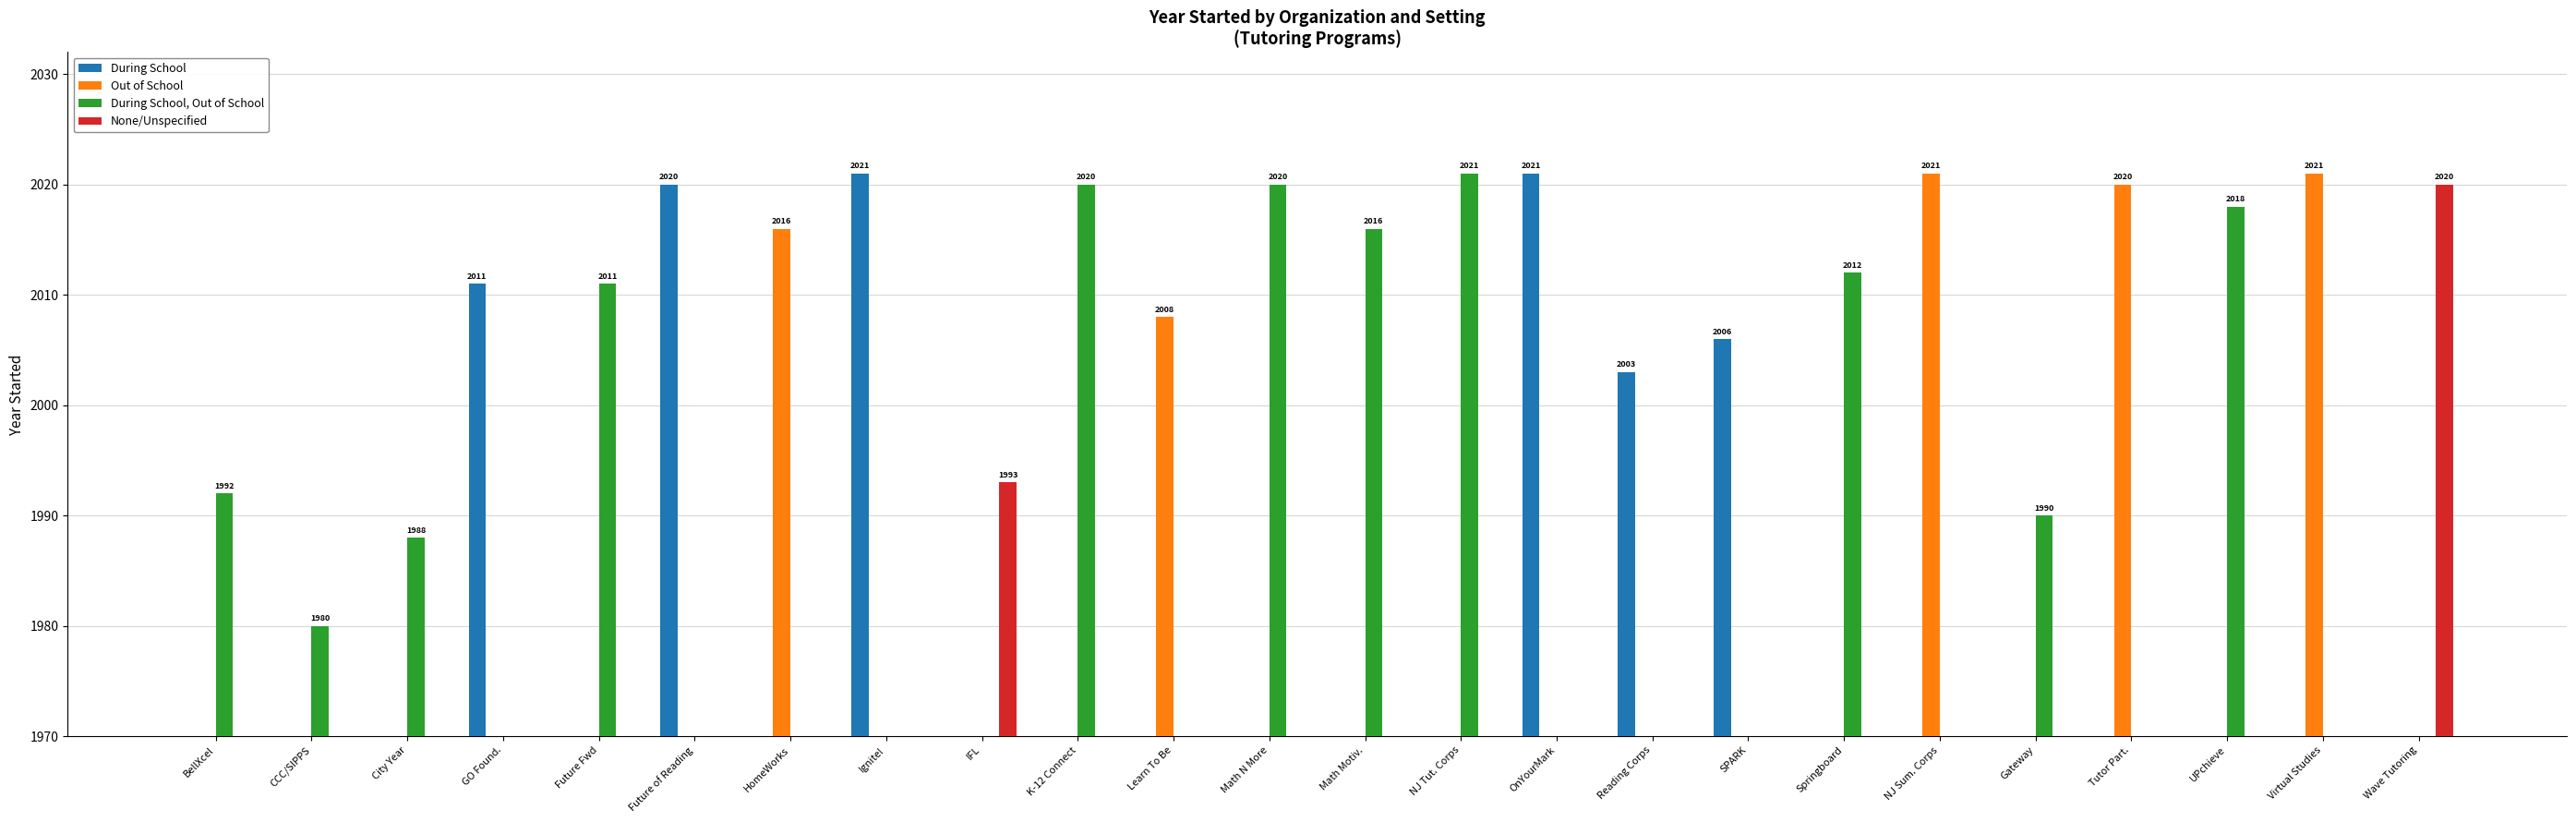

At which category is the sum across all series the highest?

Ignite!